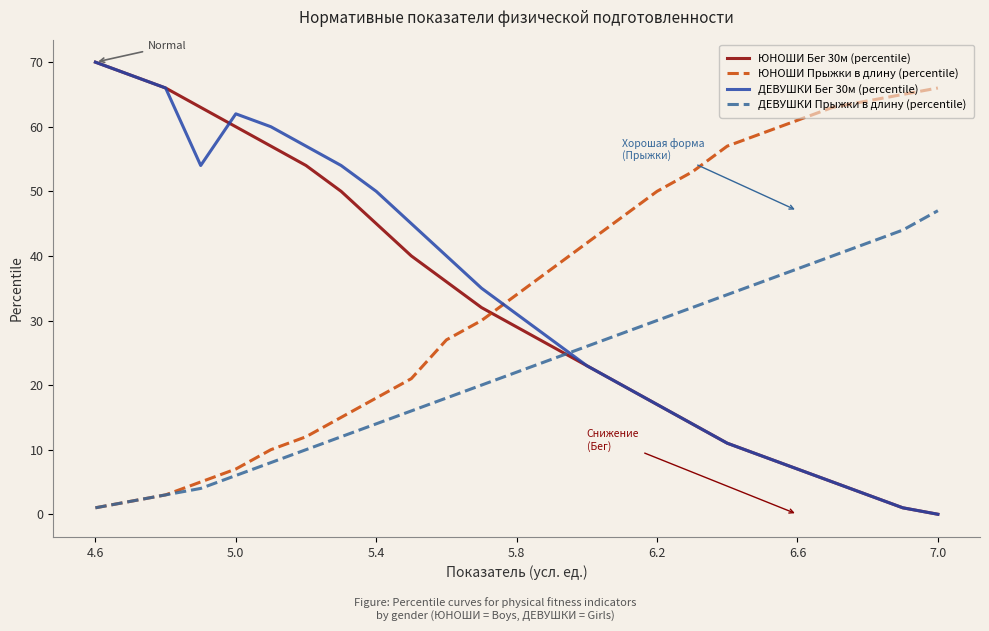

Which series ends up on top after the final intersection of ЮНОШИ Бег 30м (percentile) and ДЕВУШКИ Прыжки в длину (percentile)?

ДЕВУШКИ Прыжки в длину (percentile)